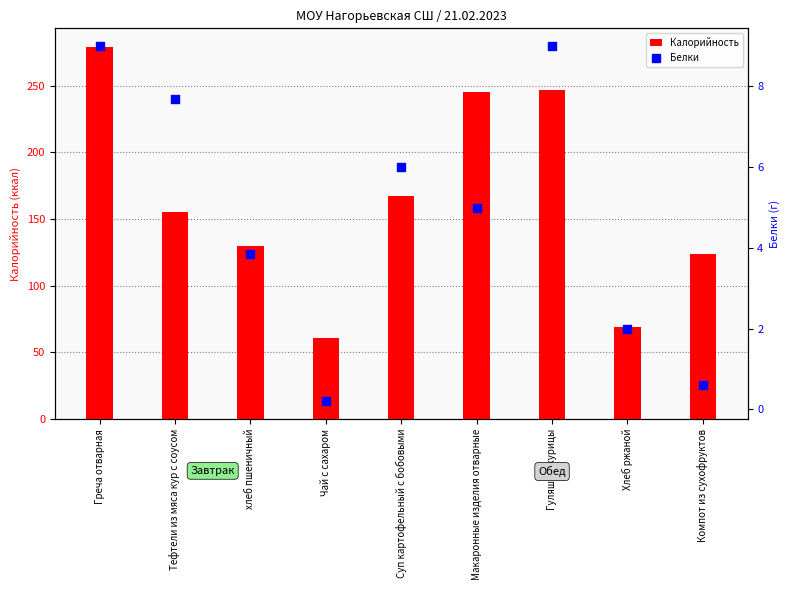

Which series reaches the minimum Y coordinate?

Белки